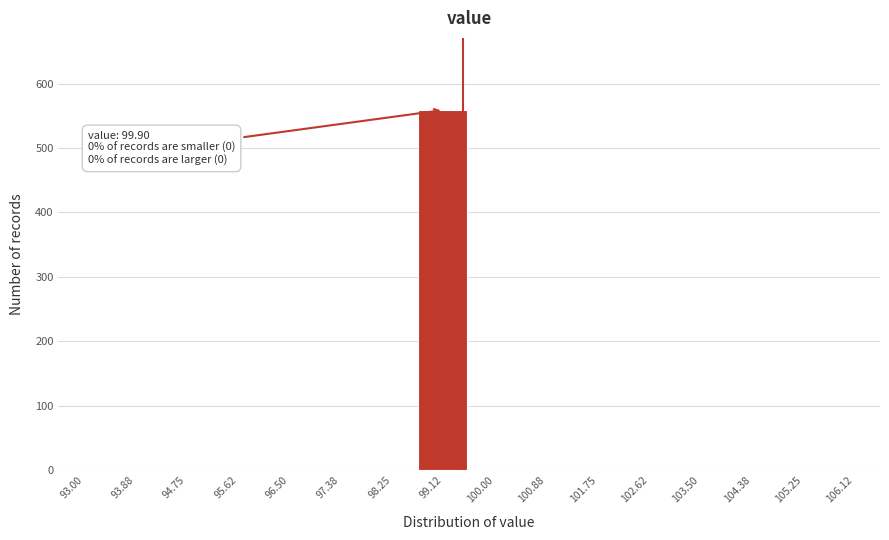

Reading left to right, transcribe all the data shown in this chart.

93.00=0	93.88=0	94.75=0	95.62=0	96.50=0	97.38=0	98.25=0	99.12=559	100.00=0	100.88=0	101.75=0	102.62=0	103.50=0	104.38=0	105.25=0	106.12=0